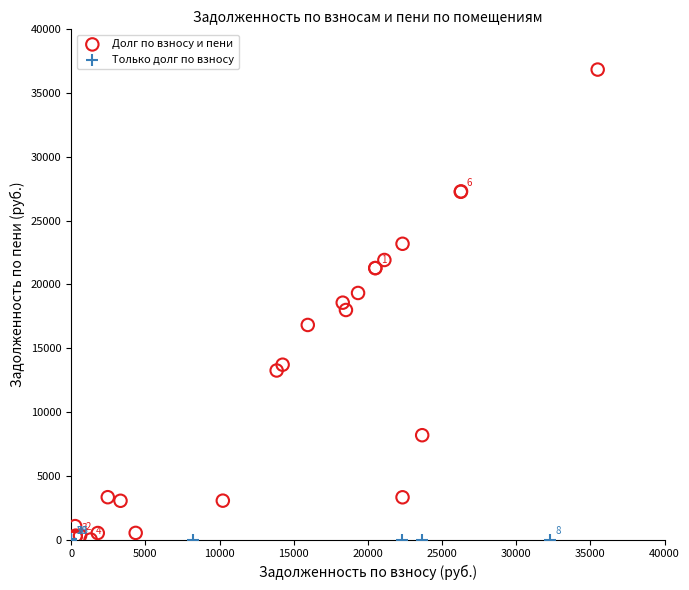

What are all the series names shown in the legend?

Долг по взносу и пени, Только долг по взносу